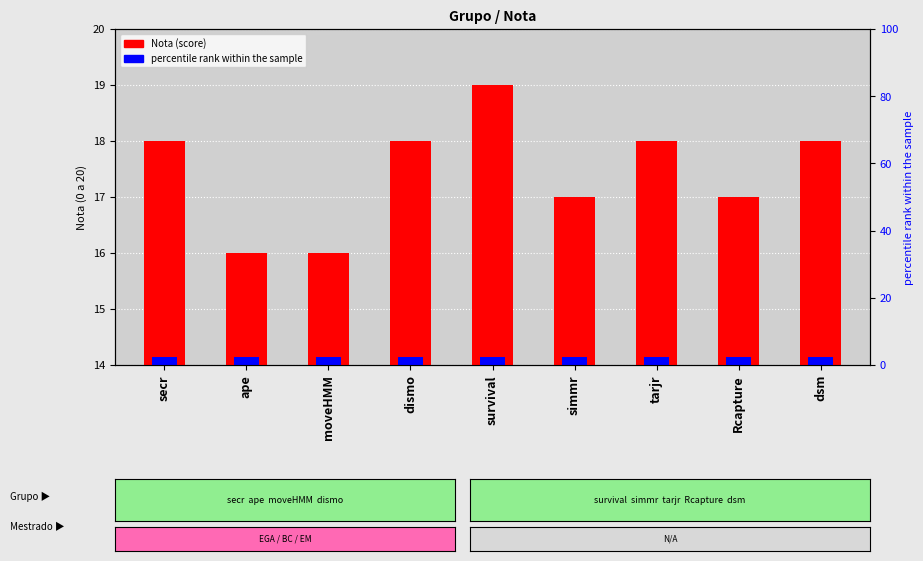

List the labels in order of value, largest first.

survival, secr, dismo, tarjr, dsm, simmr, Rcapture, ape, moveHMM